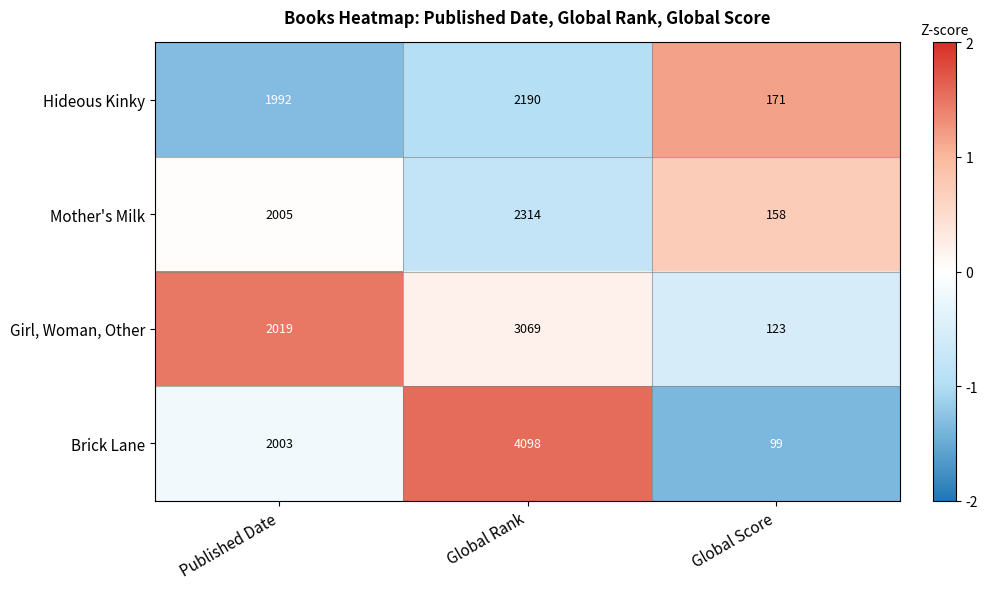

Is it true that Girl, Woman, Other equals 3069 at Global Rank?

True